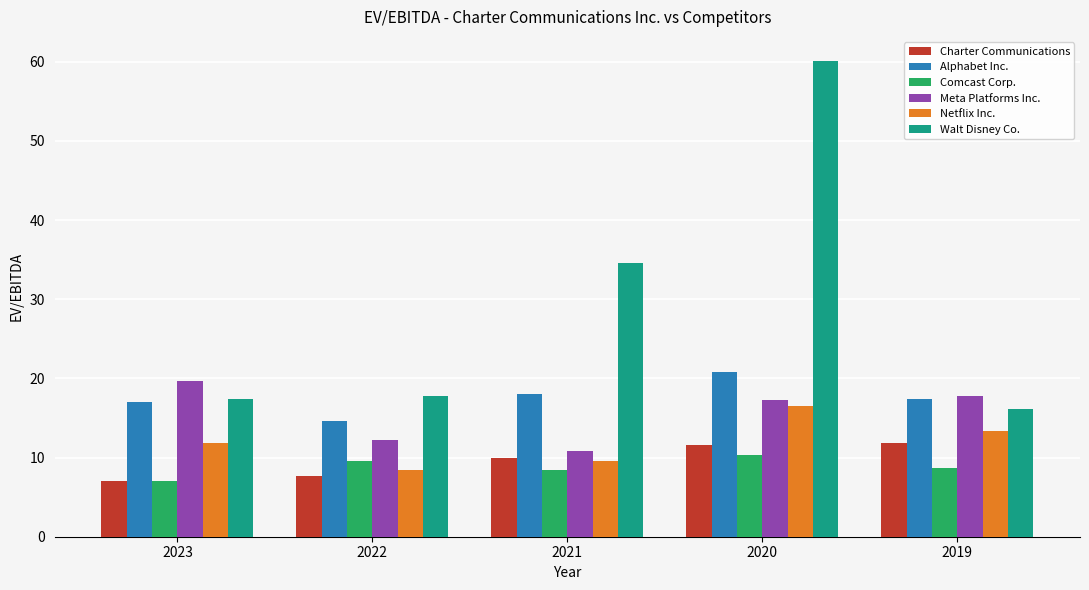

At how many categories does at least one series exceed 30?

2